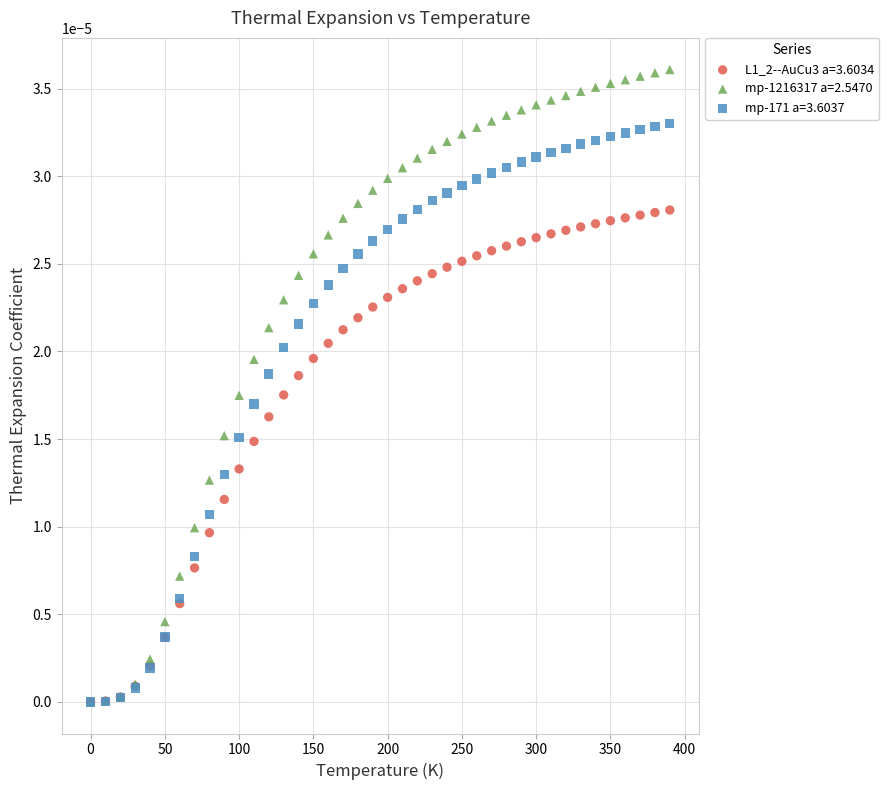

What are all the series names shown in the legend?

L1_2--AuCu3 a=3.6034, mp-1216317 a=2.5470, mp-171 a=3.6037